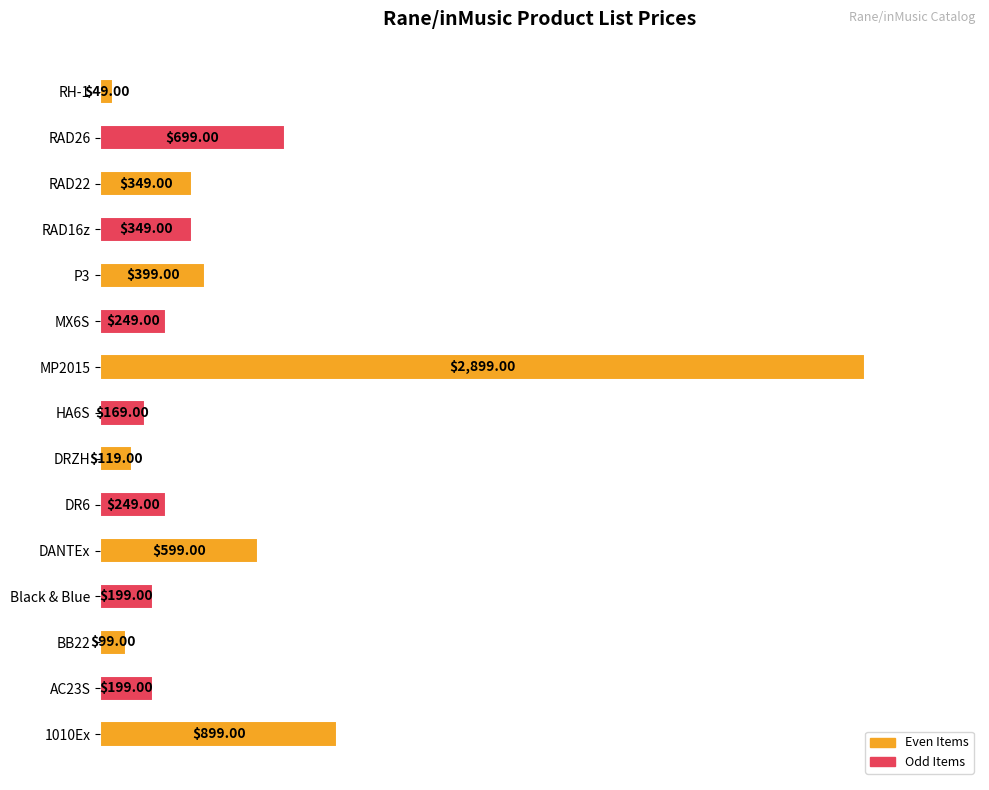

What is the difference between the maximum and second lowest values?

2800